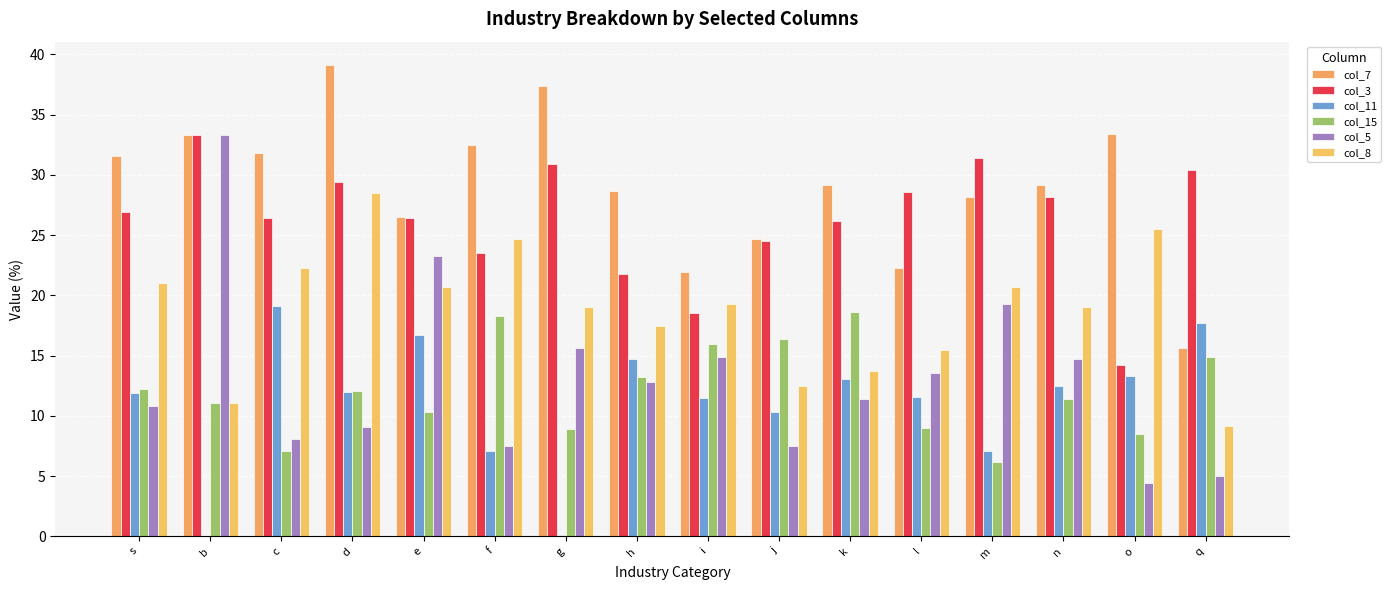

List the labels in order of col_5 value, smallest first.

o, q, f, j, c, d, s, k, h, l, n, i, g, m, e, b